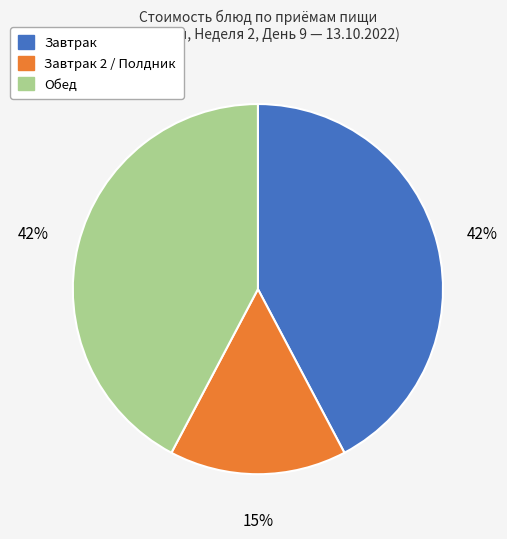

To the nearest percent, what is the difference between the largest and smallest slice percentages?

27%